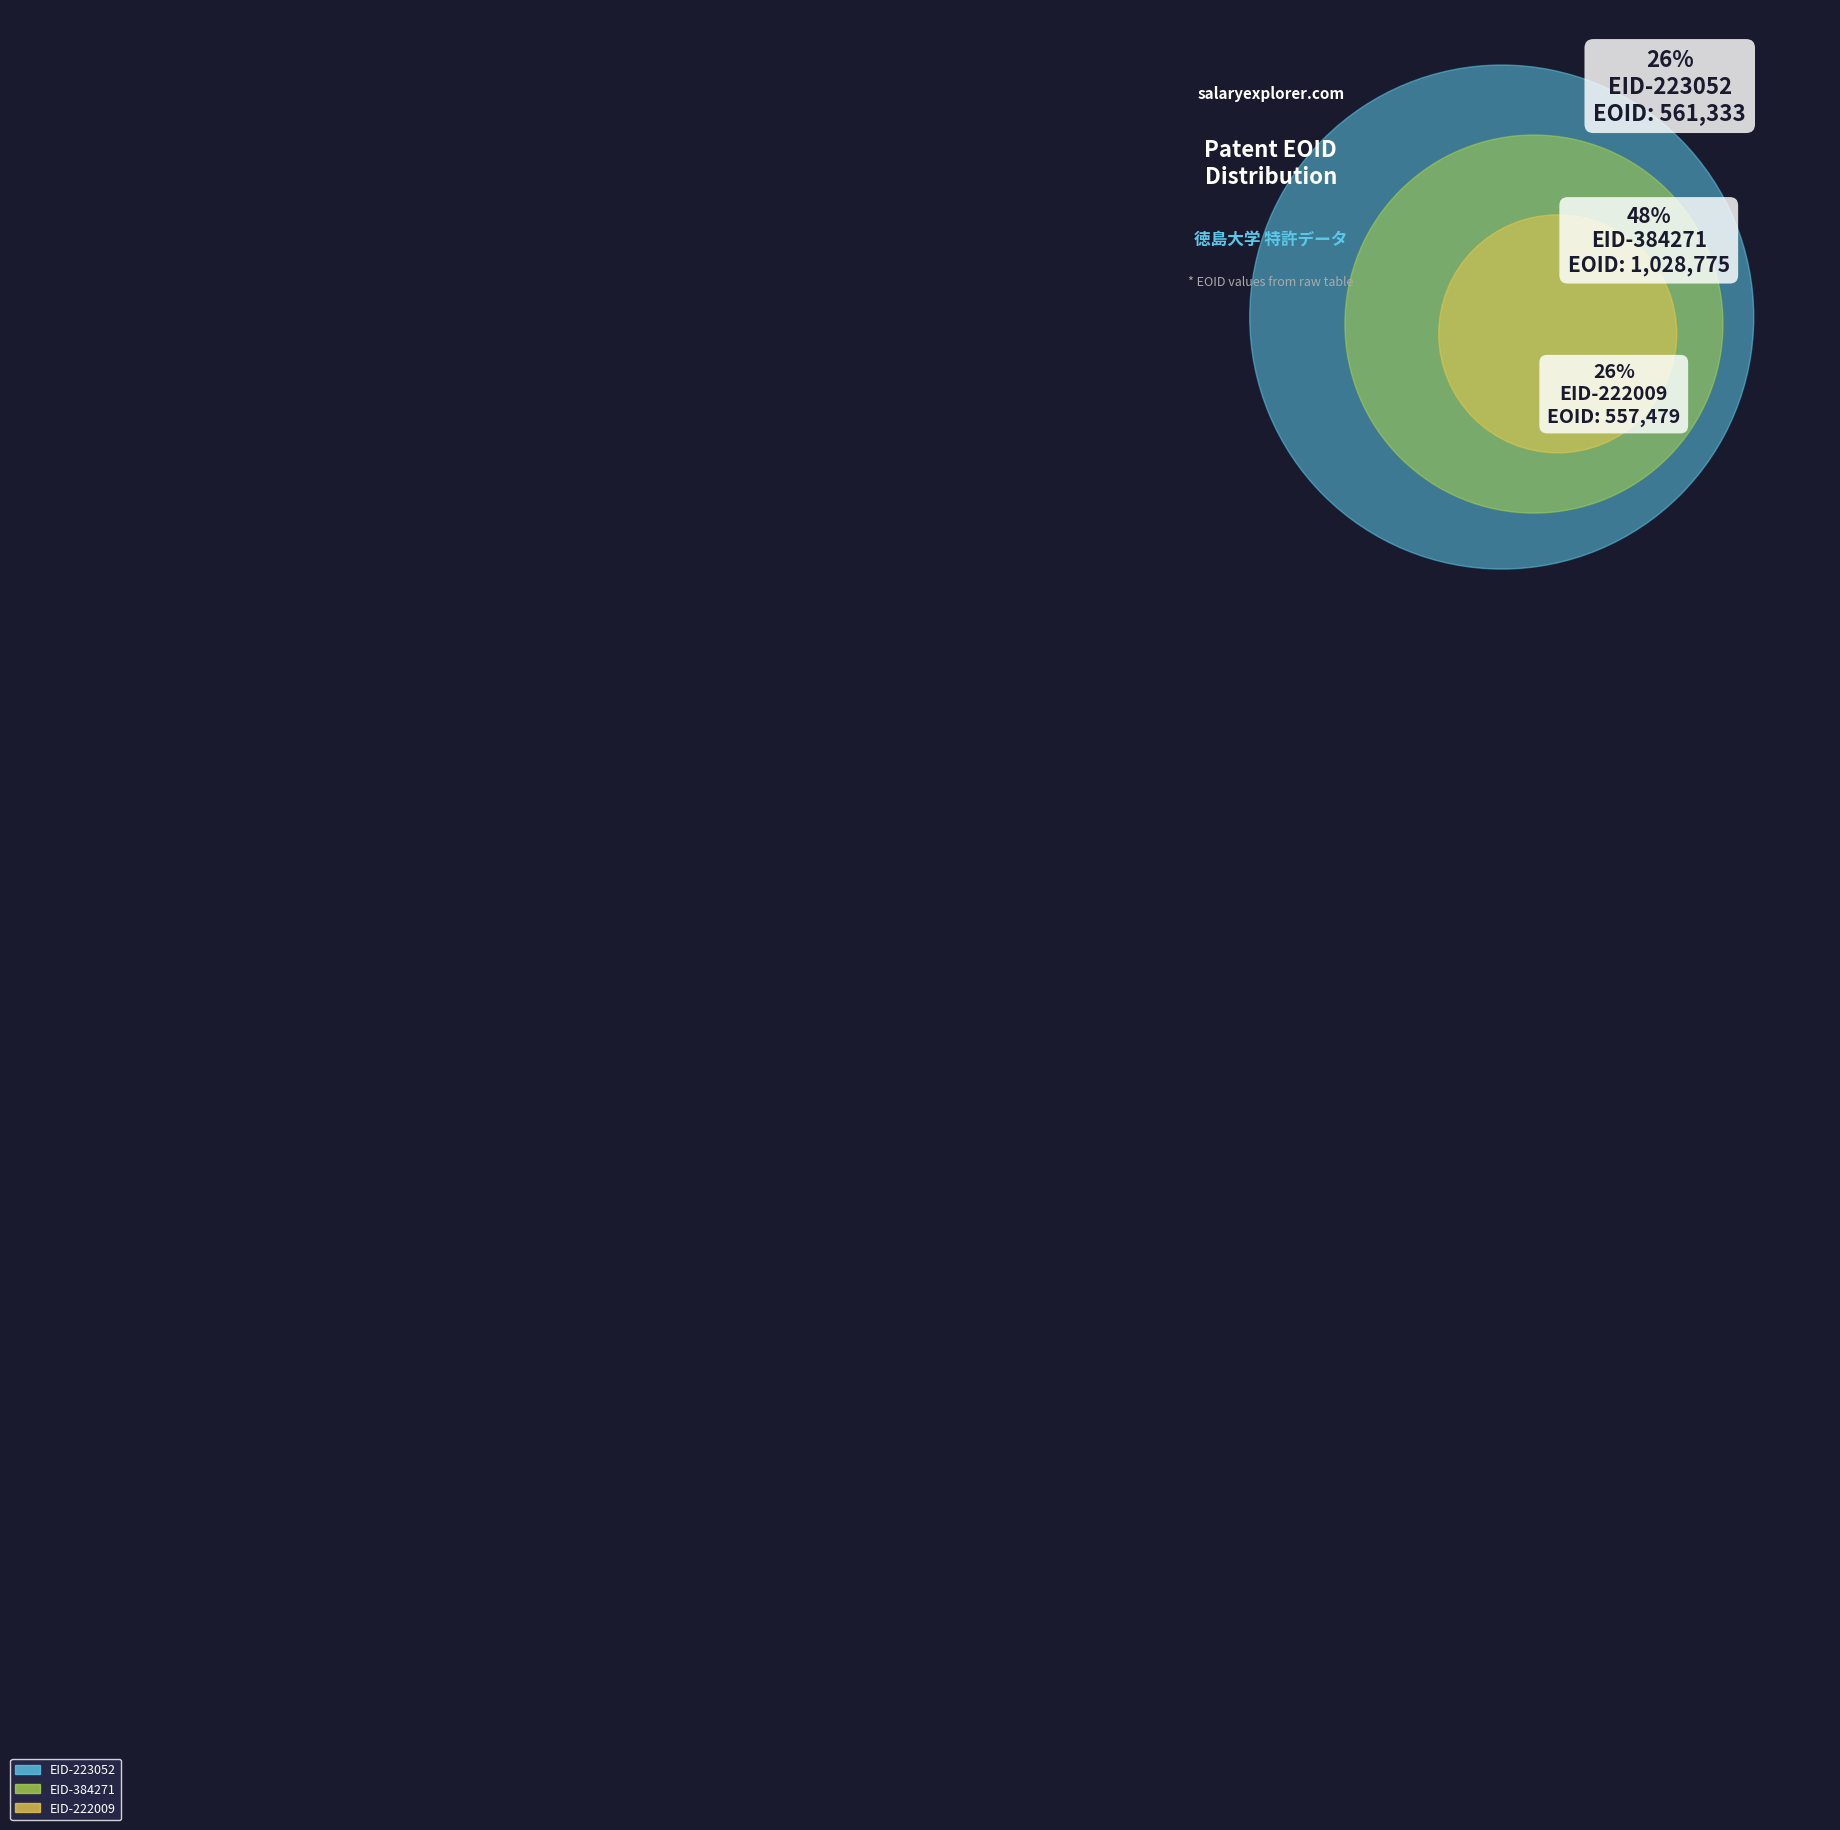

Combined, what portion of the pie is EID-223052 and EID-222009?

52.1%